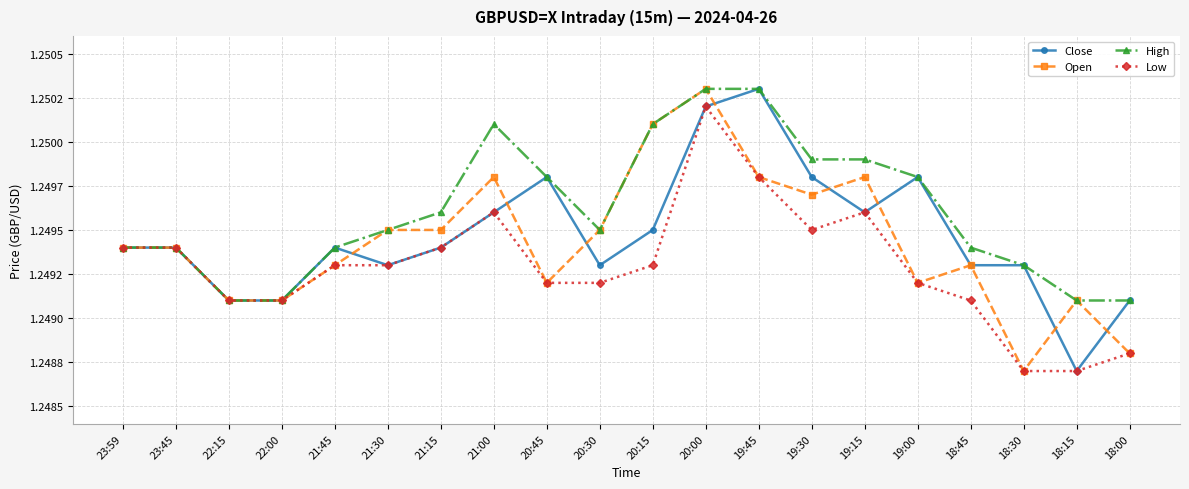

True or false: Close has more than 2 points higher than both neighbors.

True